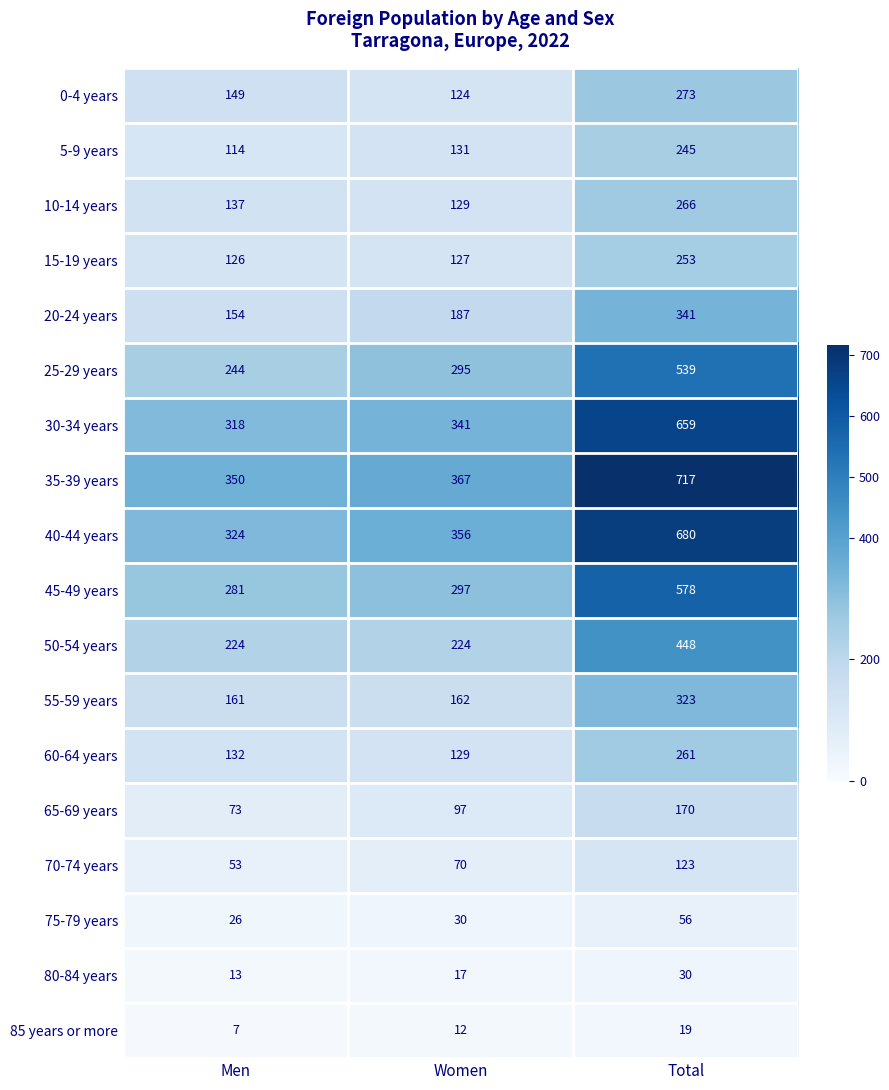

At Men, list the series in order from largest to smallest.

35-39 years, 40-44 years, 30-34 years, 45-49 years, 25-29 years, 50-54 years, 55-59 years, 20-24 years, 0-4 years, 10-14 years, 60-64 years, 15-19 years, 5-9 years, 65-69 years, 70-74 years, 75-79 years, 80-84 years, 85 years or more